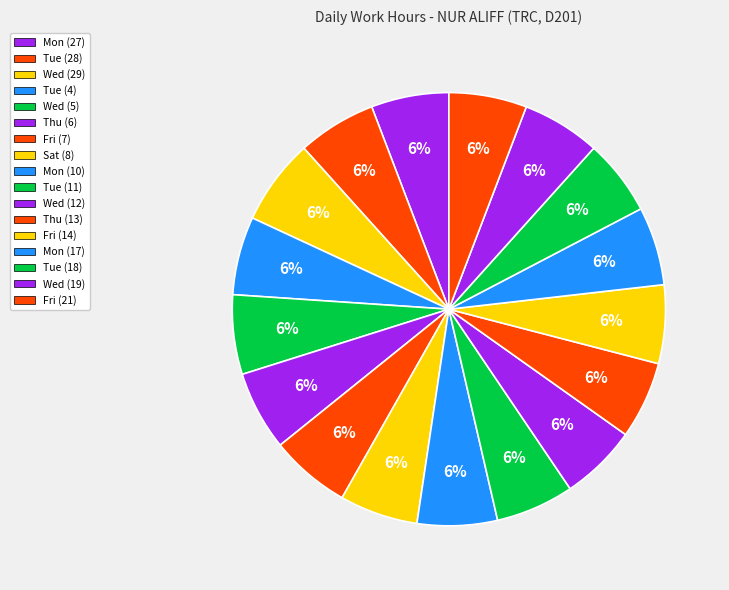

Is it true that Thu (13) is 1% of the pie?

False